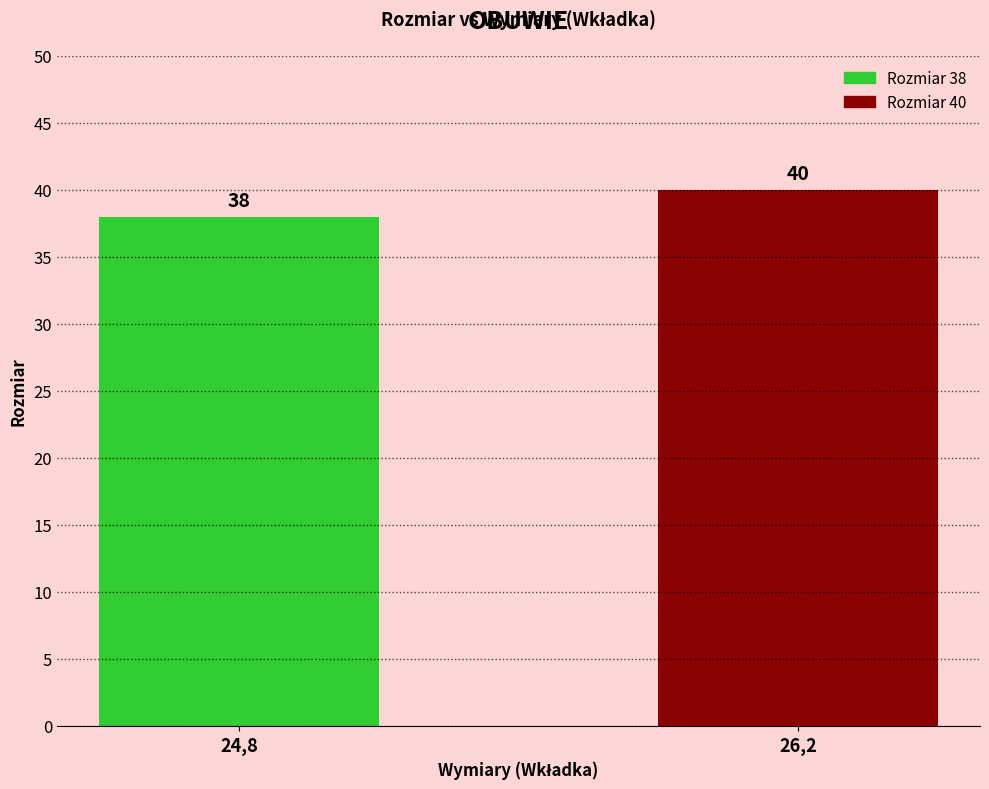

At which category does the chart reach its minimum across all series?

24,8